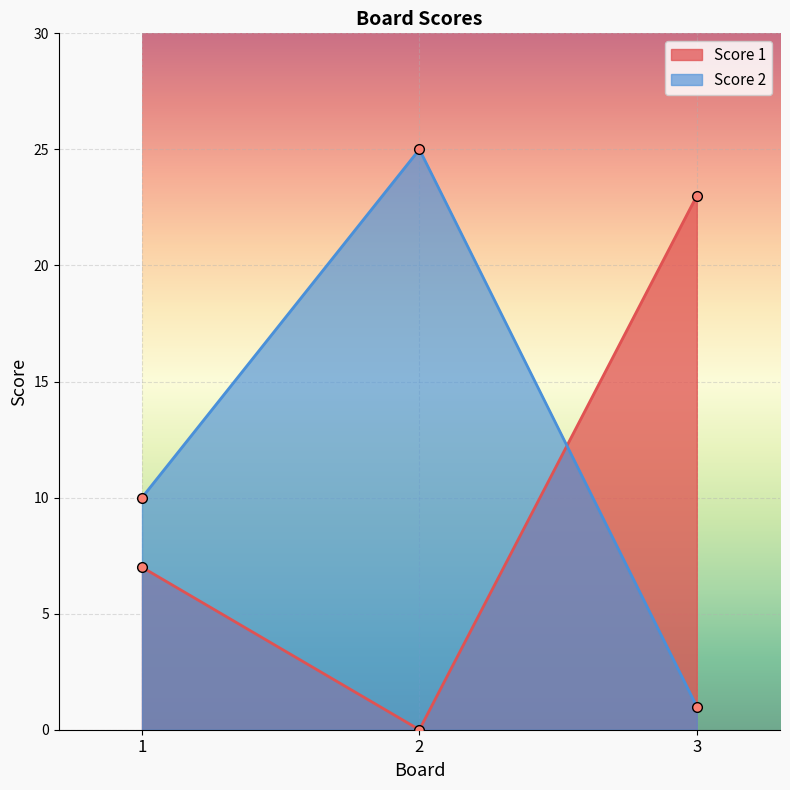

List the series in order of their overall mean, highest first.

Score 2, Score 1